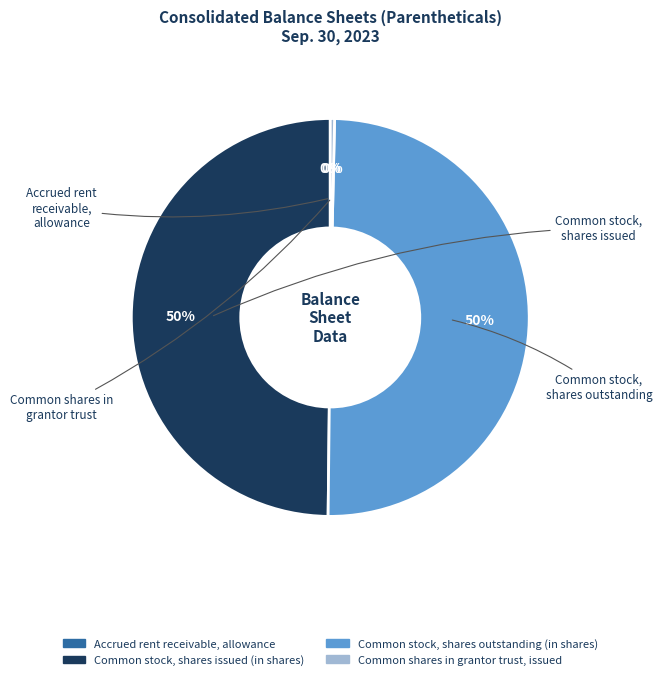

What is the ratio of the value at Common stock, shares outstanding (in shares) to the value at Common shares in grantor trust, issued?

144.1